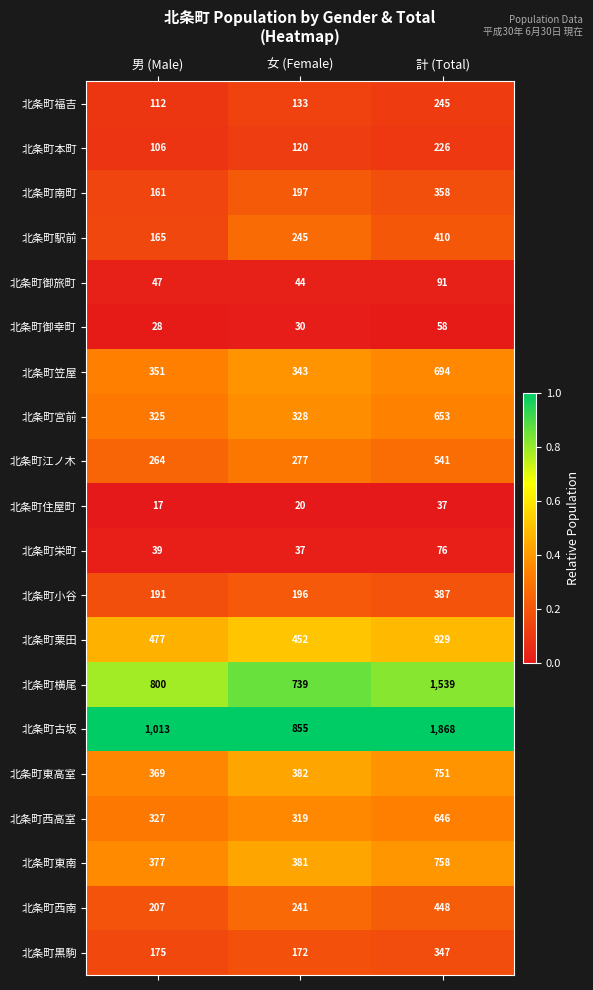

True or false: 北条町福吉 has a value of 201 at 男 (Male).

False